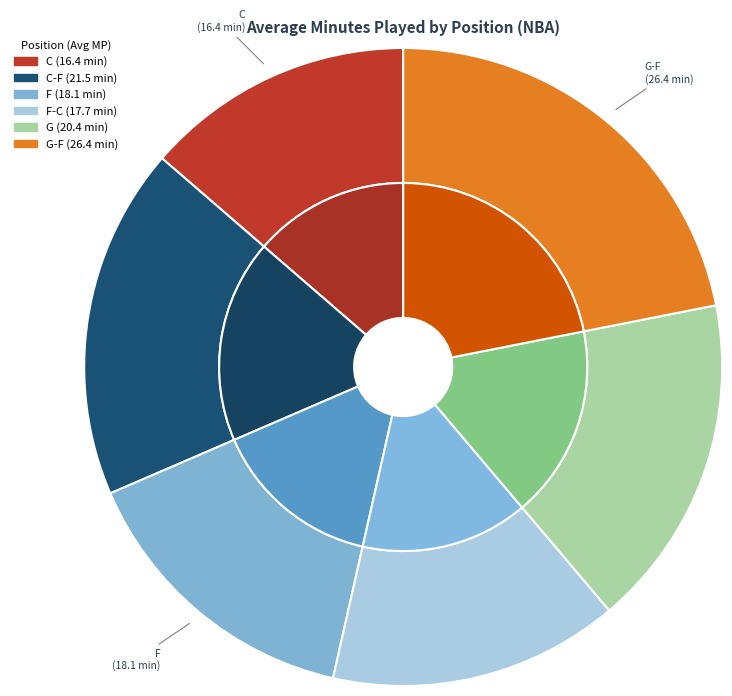

What percentage do G and C-F together represent?

34.8%